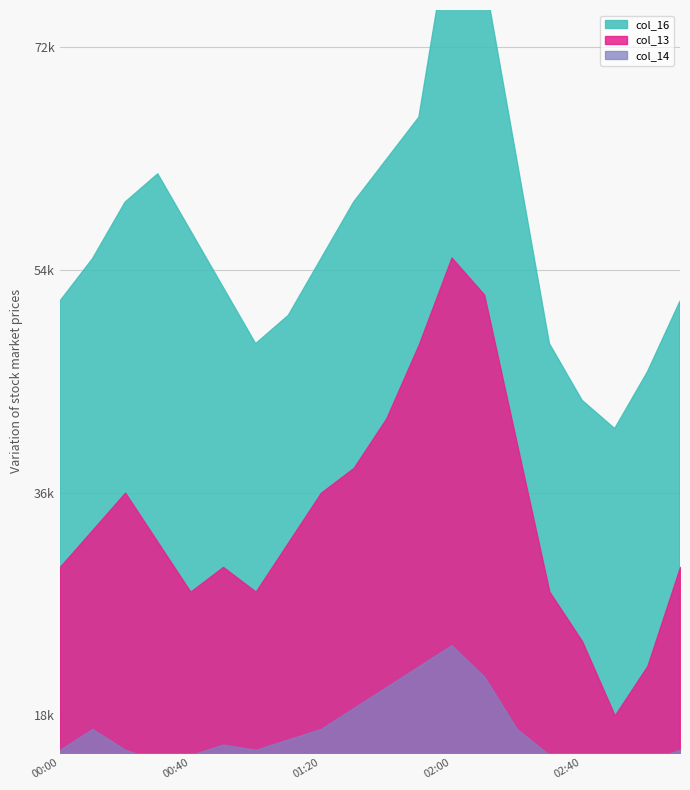

Count the number of categories in the chart.

20